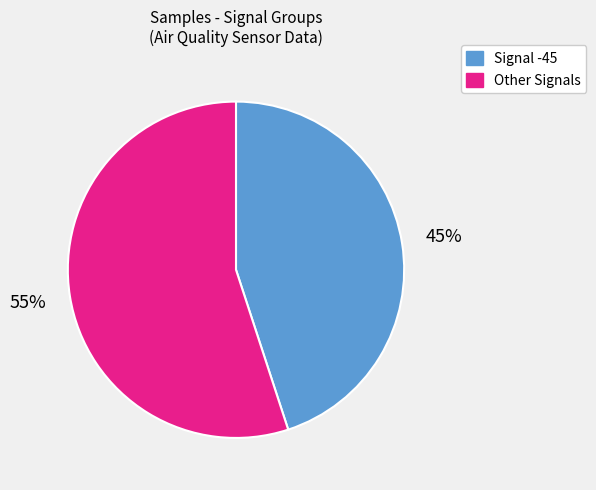

Between Other Signals and Signal -45, which is larger?

Other Signals